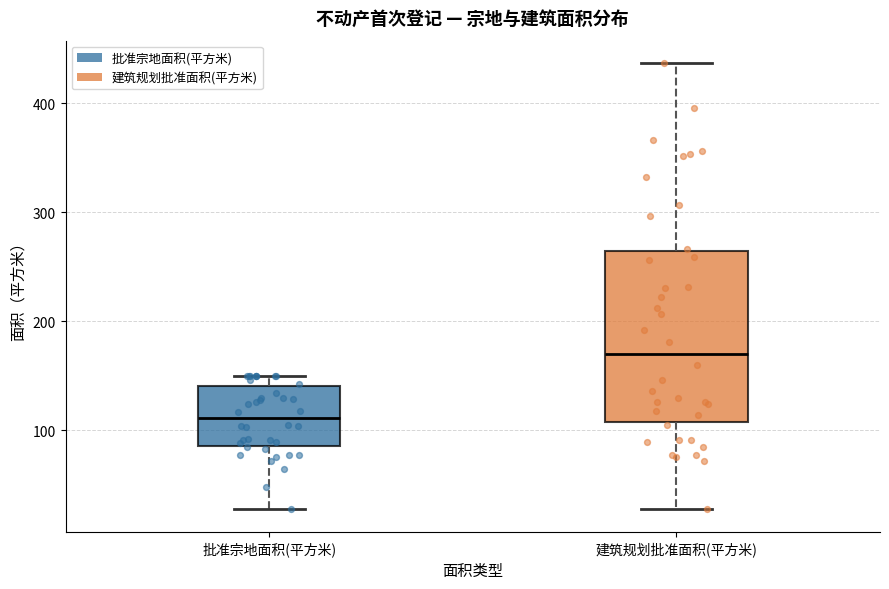

Reading left to right, read every box against the y-axis: the position of its median line, the range the box covers, and the ends of its whiskers. The values are not printed on the chart, so give them approximately, as read against the axis.

批准宗地面积(平方米): median 110, box 90 to 140, whiskers 30 to 150
建筑规划批准面积(平方米): median 170, box 110 to 260, whiskers 30 to 440